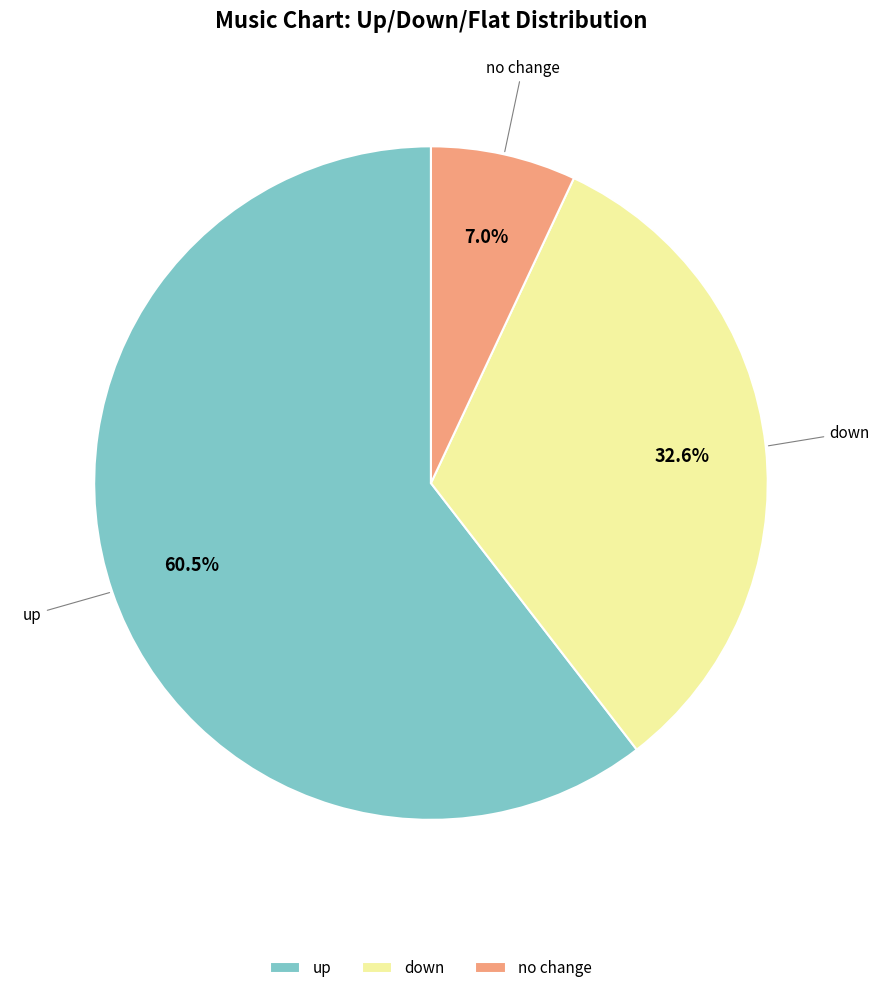

Do down and no change together represent more than half of the pie?

No